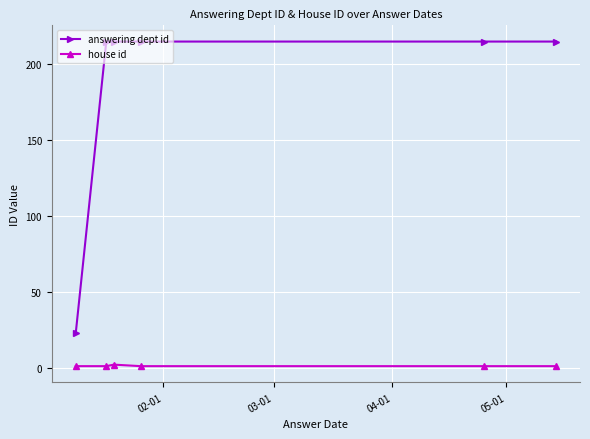

What is the average value of the answering dept id series?

183